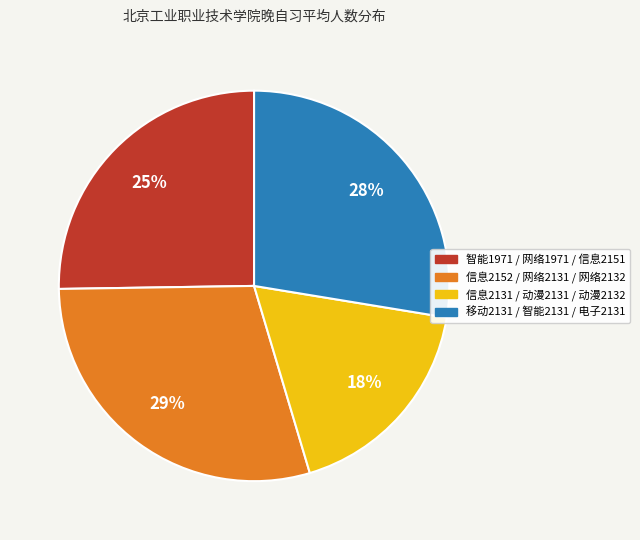

Does any single category account for the majority?

No